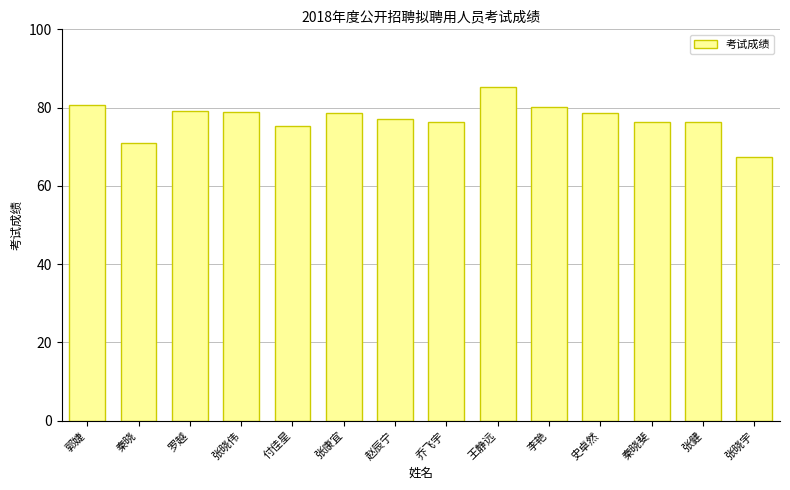

What is the difference between the second highest and second lowest values?

9.8